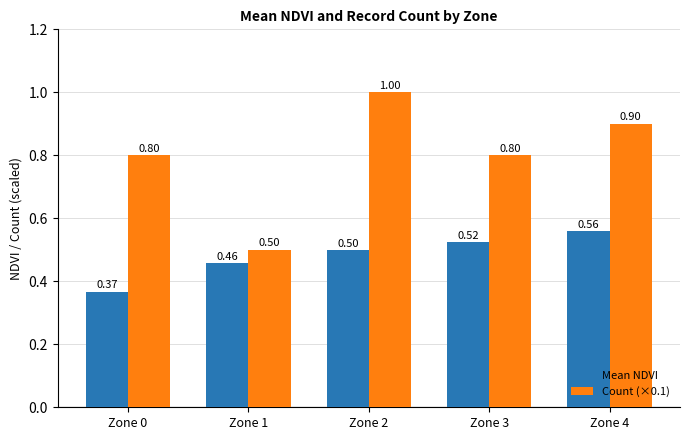

What is the difference between the Count (×0.1) values at Zone 0 and Zone 2?

0.2